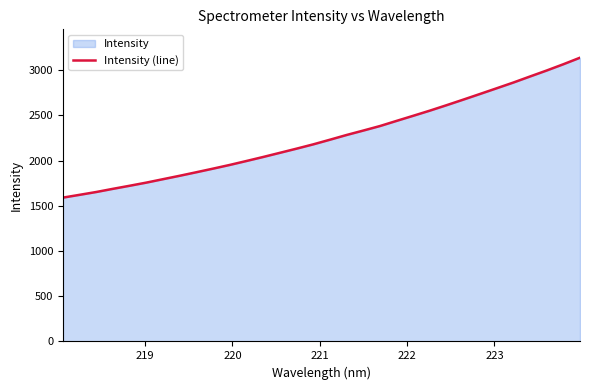

What is the smallest value displayed?

1589.8